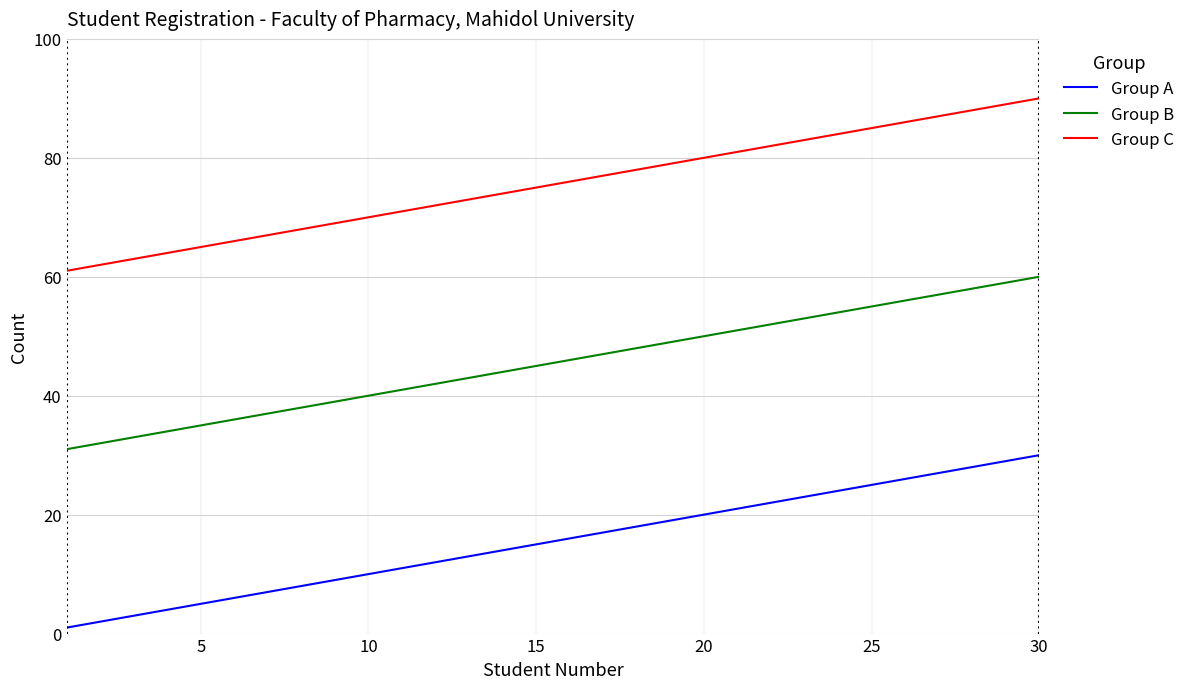

How many categories are shown in the chart?

30